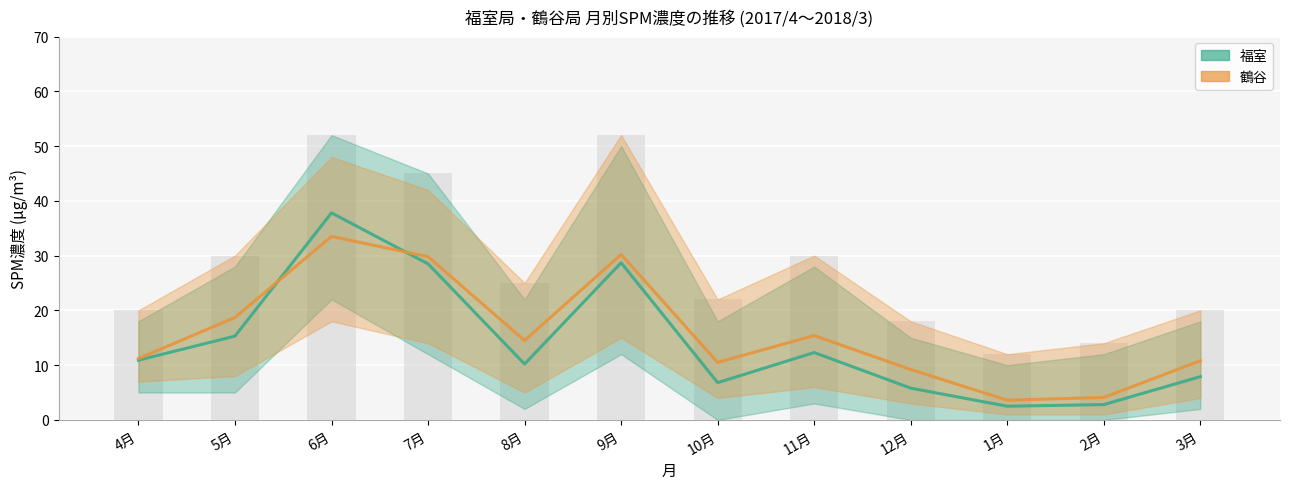

What is the total value across all series at 2月?

20.9